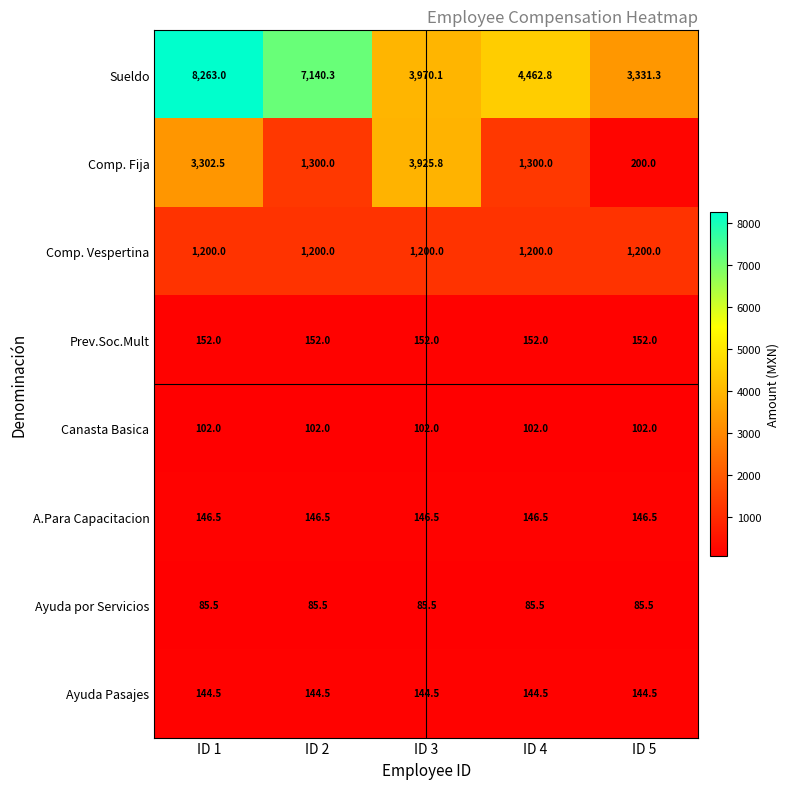

Which series has the largest total across all categories?

Sueldo